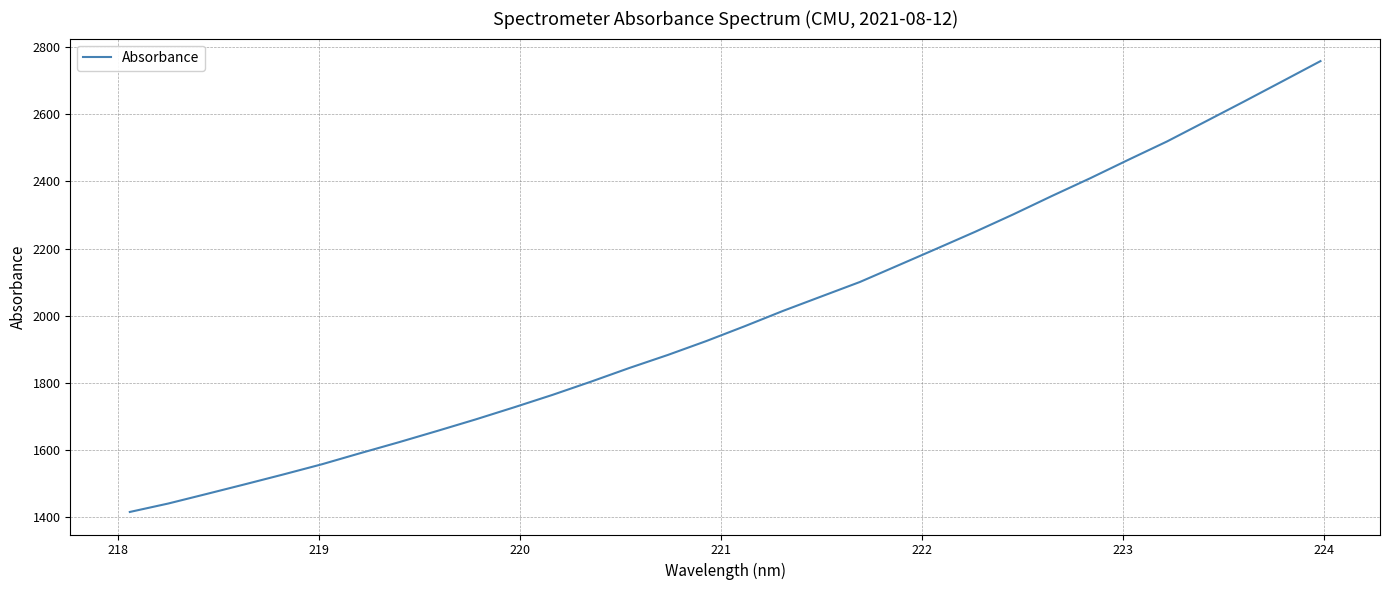

What is the difference between the maximum and minimum values?

1344.0